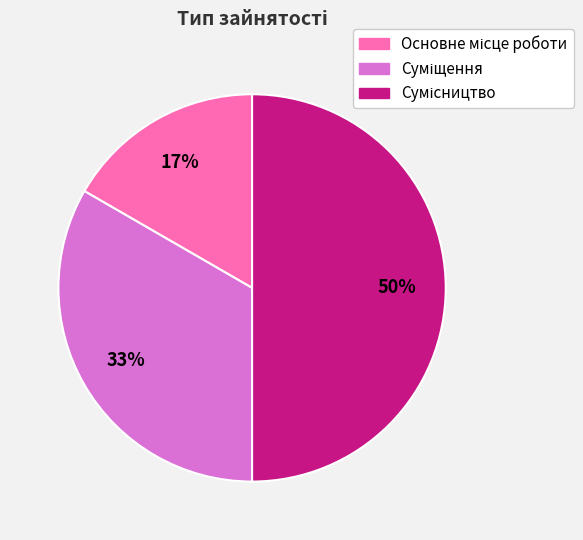

To the nearest percent, what is the difference between the largest and smallest slice percentages?

33%